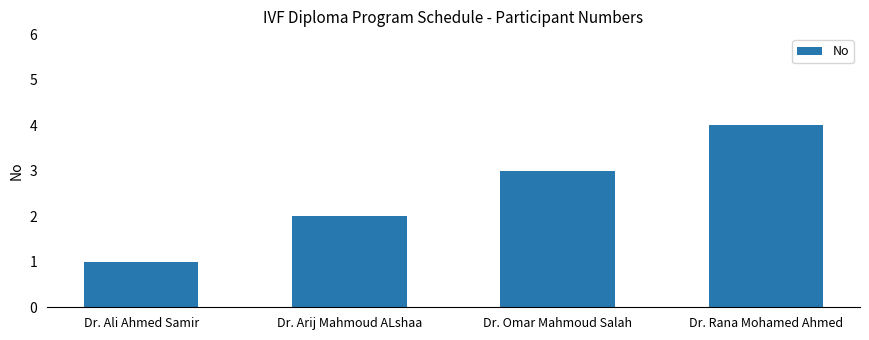

The value at Dr. Ali Ahmed Samir is 0. True or false?

False